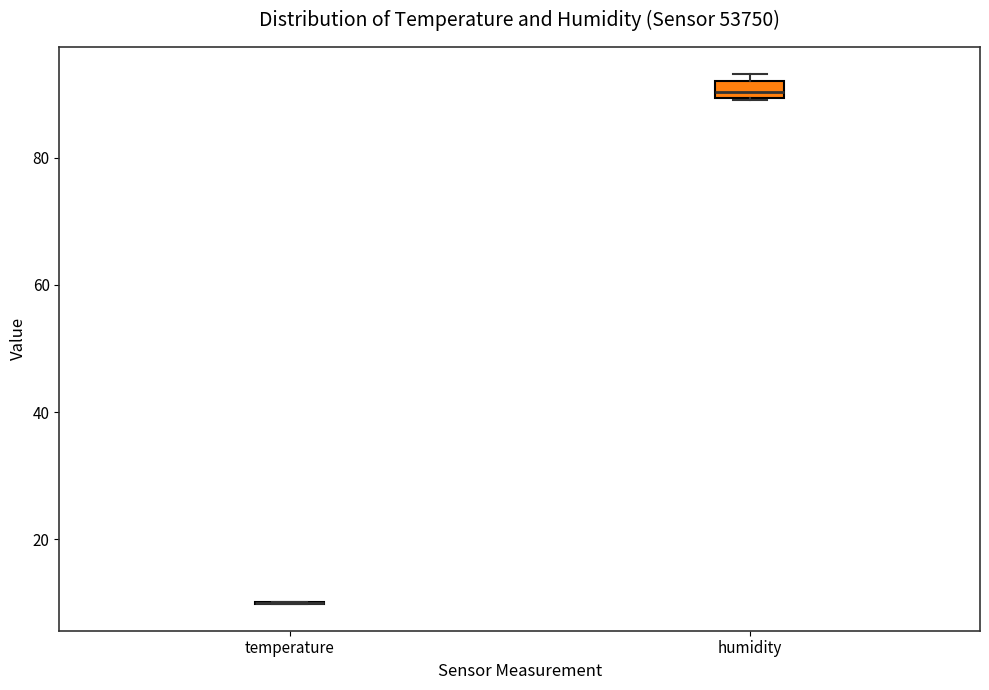

Where is the lower edge of the box for humidity on the y-axis? The values are not printed on the chart, so give them approximately, as read against the axis.

90